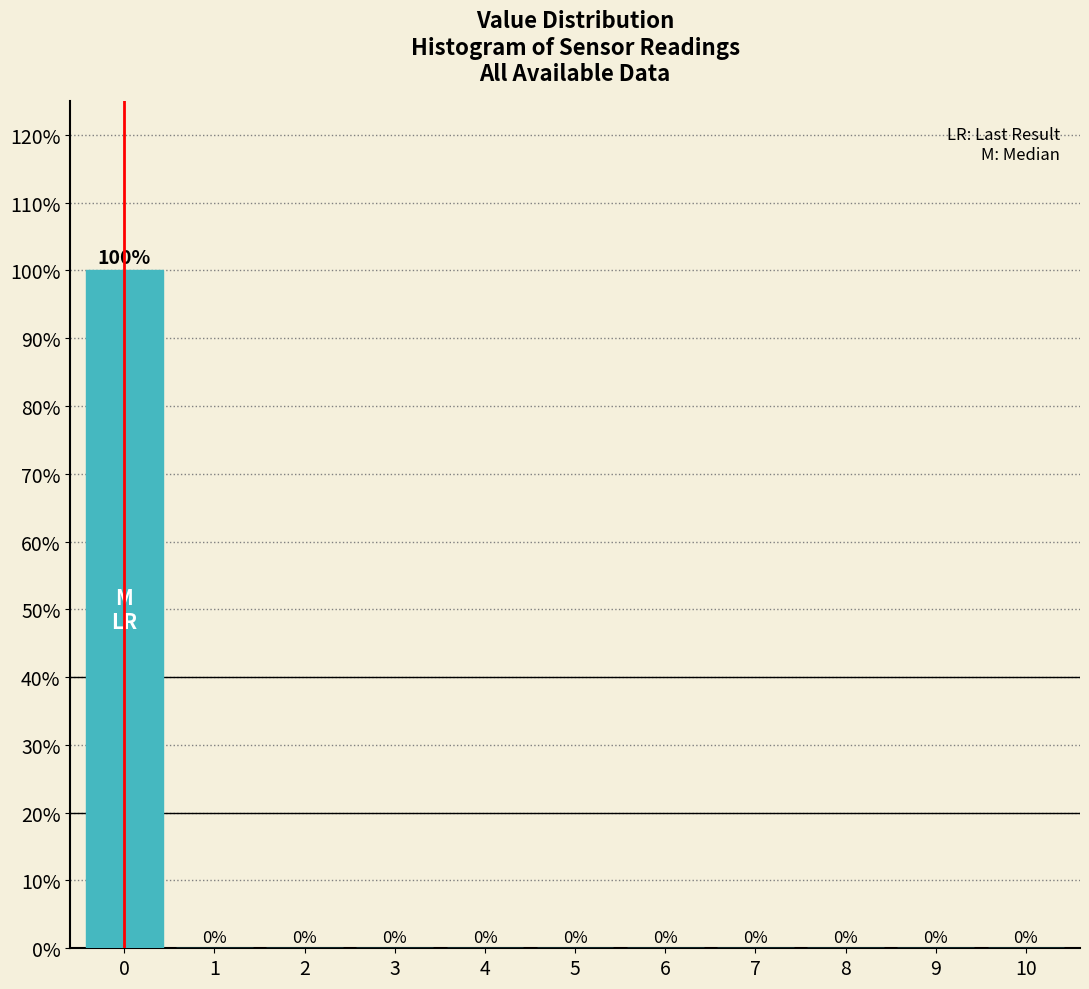

Reading left to right, what are all the values shown in this chart?

0=100	1=0	2=0	3=0	4=0	5=0	6=0	7=0	8=0	9=0	10=0